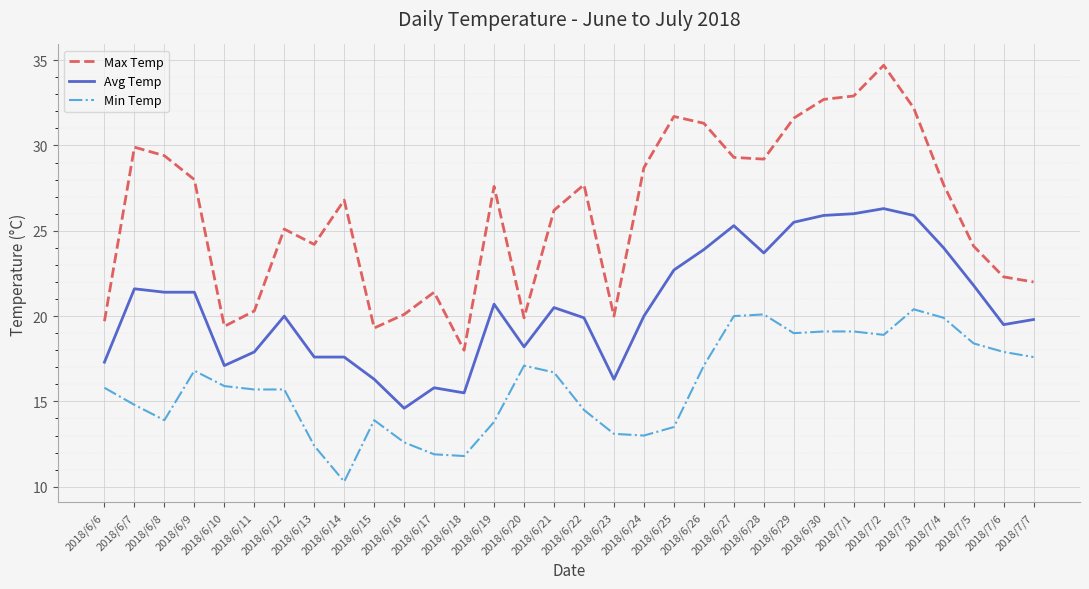

Rank the series by their average value, from lowest to highest.

Min Temp, Avg Temp, Max Temp